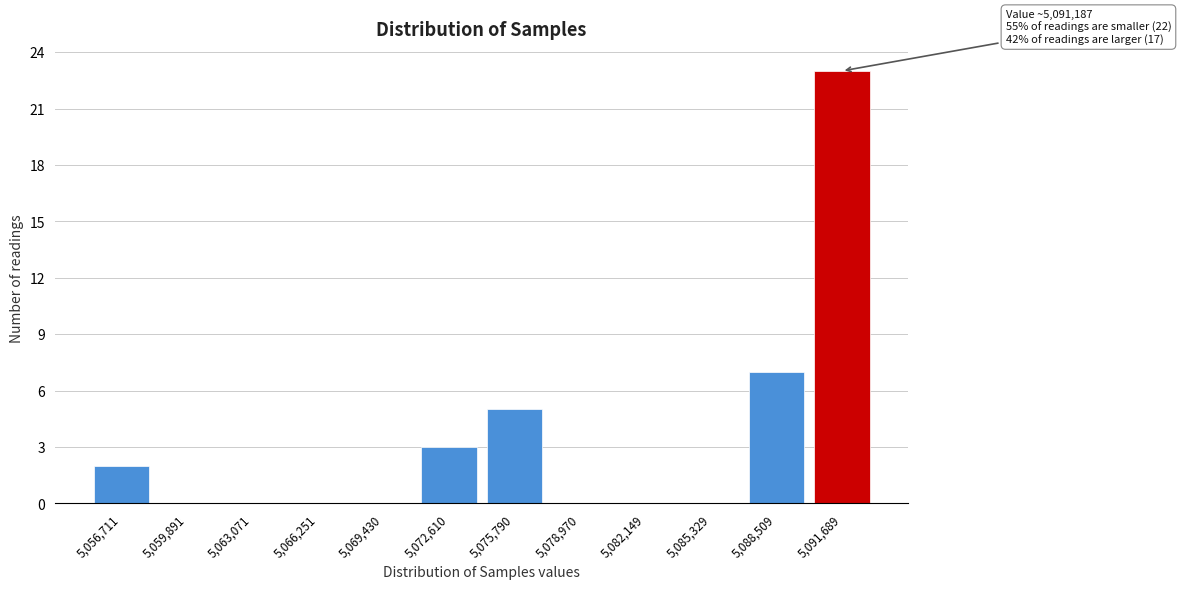

Reading left to right, list all the values displayed in this chart.

5,056,711=2	5,059,891=0	5,063,071=0	5,066,251=0	5,069,430=0	5,072,610=3	5,075,790=5	5,078,970=0	5,082,149=0	5,085,329=0	5,088,509=7	5,091,689=23